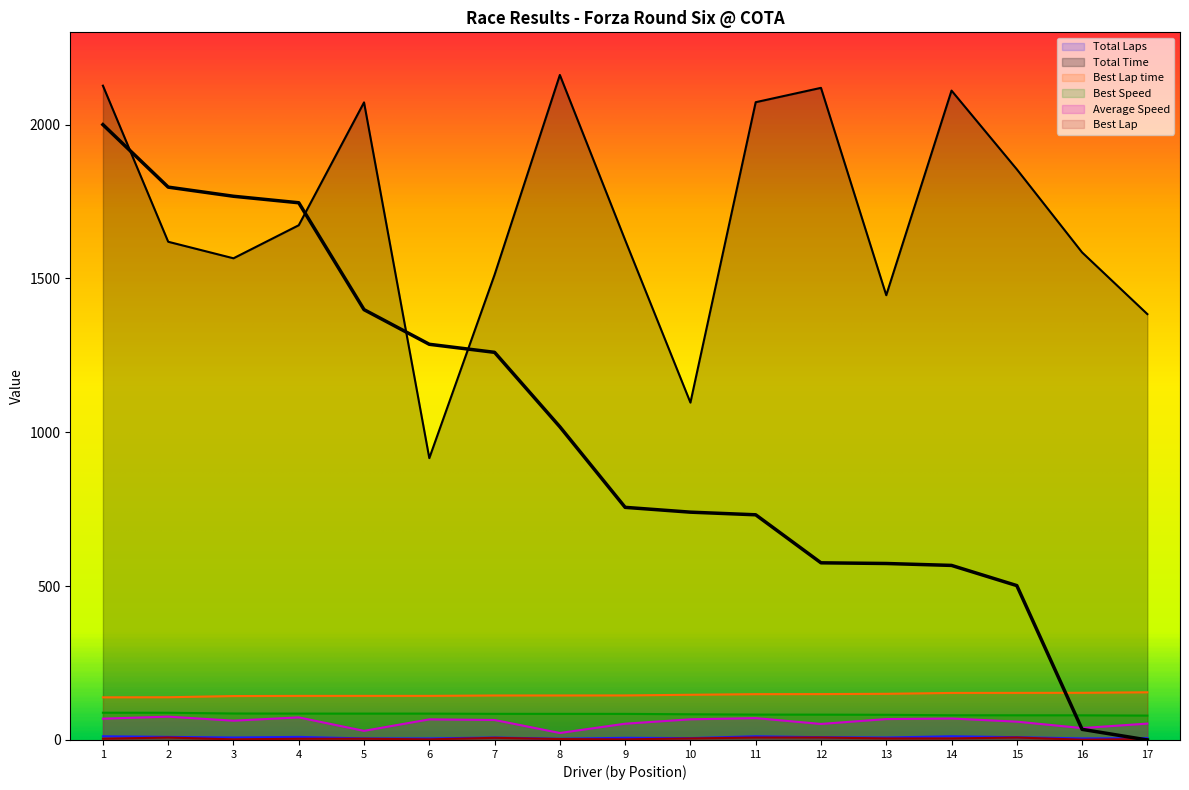

Reading right to left, what are all the values shown in this chart?

Total Laps: 6.0	5.0	9.0	12.0	8.0	9.0	12.0	6.0	7.0	4.0	8.0	5.0	5.0	10.0	8.0	10.0	12.0
Total Time: 1384.2	1584.8	1854.9	2110.6	1445.6	2119.6	2072.9	1096.6	1625.0	2161.4	1512.2	916.1	2072.3	1673.0	1565.6	1619.3	2126.6
Best Lap time: 155.0	153.3	153.1	152.9	150.1	149.1	148.9	146.9	144.8	144.7	144.6	143.3	143.3	143.3	142.7	138.9	138.6
Best Speed: 79.2	80.1	80.2	80.3	81.8	82.3	82.4	83.5	84.8	84.9	84.9	85.7	85.7	85.7	86.0	88.4	88.6
Average Speed: 53.2	38.7	59.6	69.8	67.9	52.1	71.1	67.2	52.9	22.7	64.9	67.0	29.6	73.4	62.7	75.8	69.3
Best Lap: 3.0	1.0	8.0	5.0	5.0	8.0	8.0	5.0	2.0	3.0	7.0	2.0	4.0	4.0	2.0	8.0	4.0